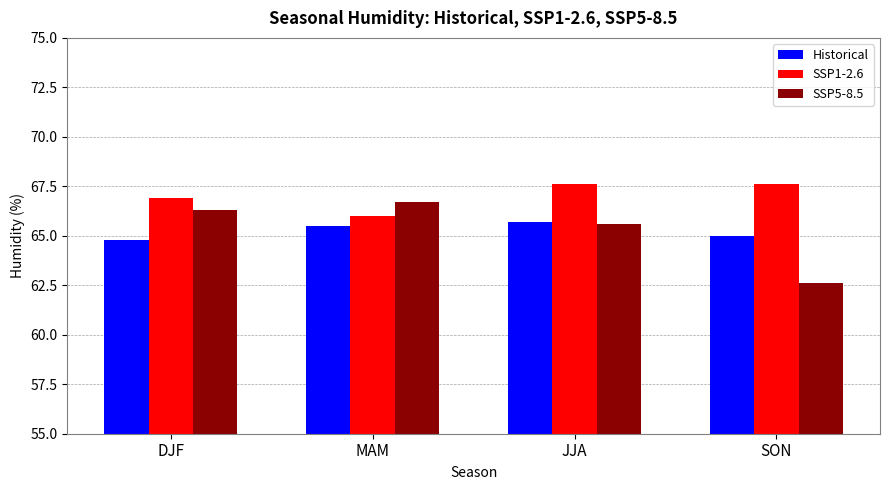

How many categories are shown in the chart?

4